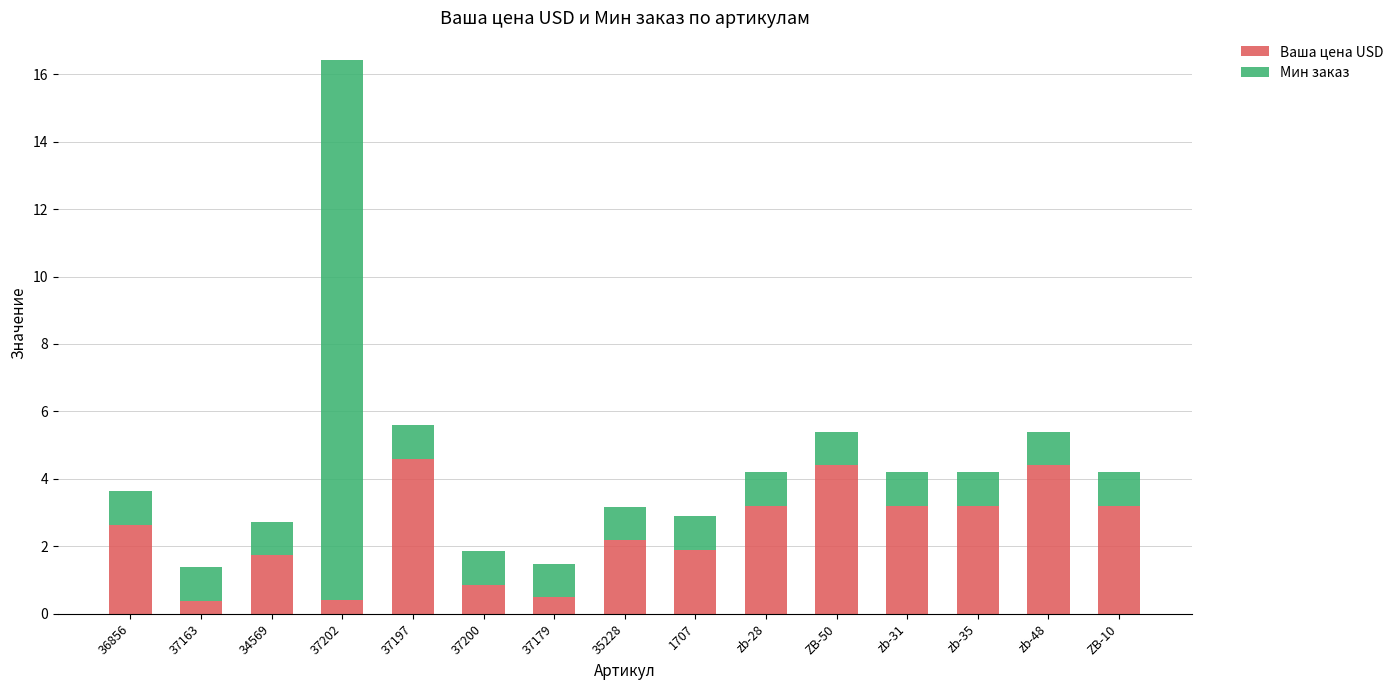

What is the highest value of the Ваша цена USD series?

4.6